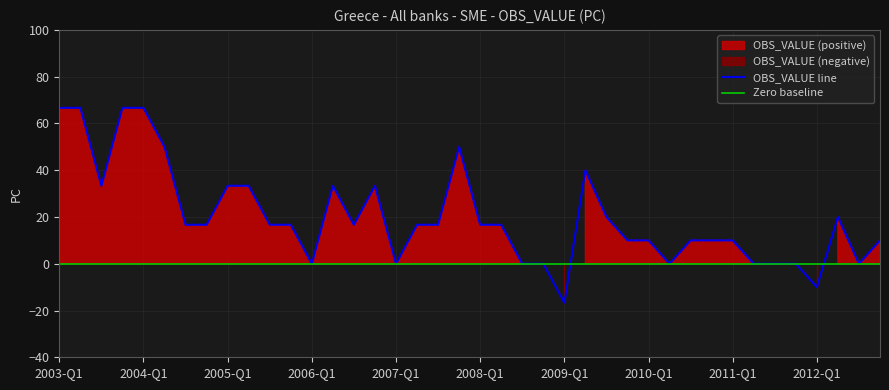

How many points are higher than both their immediate neighbors (excluding endpoints)?

5